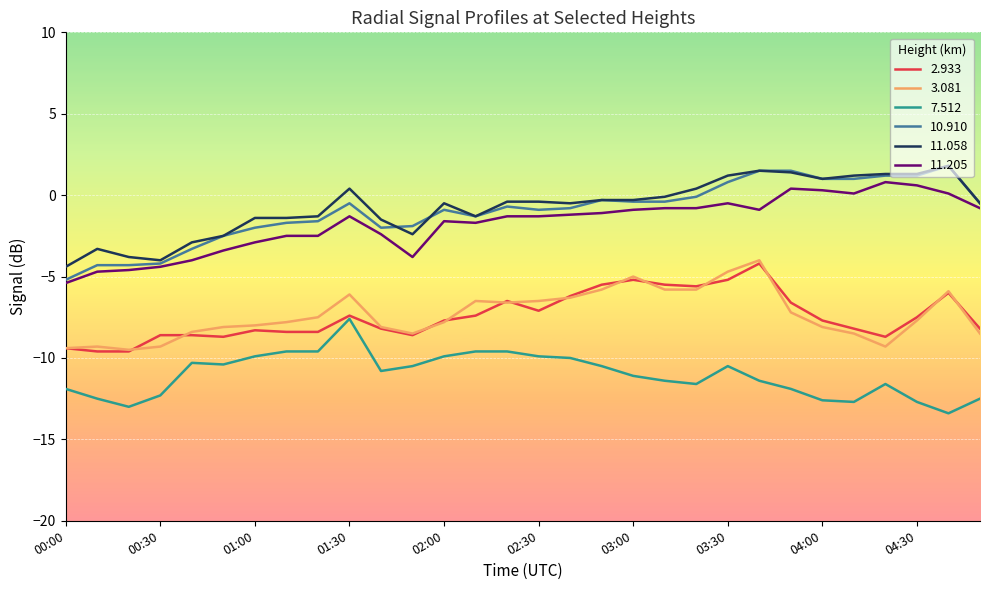

What are all the series names shown in the legend?

2.933, 3.081, 7.512, 10.910, 11.058, 11.205